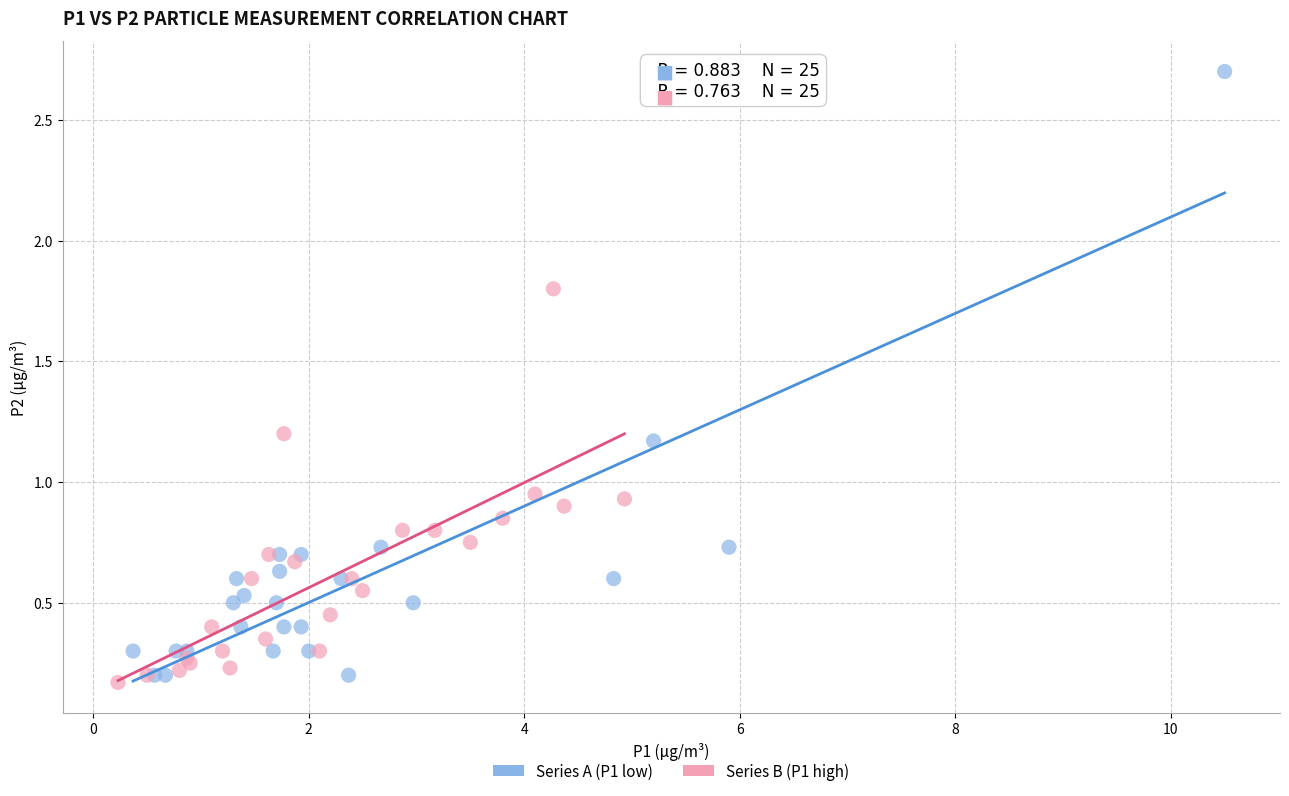

Which series has the widest spread of Y values?

Series A (P1 low)